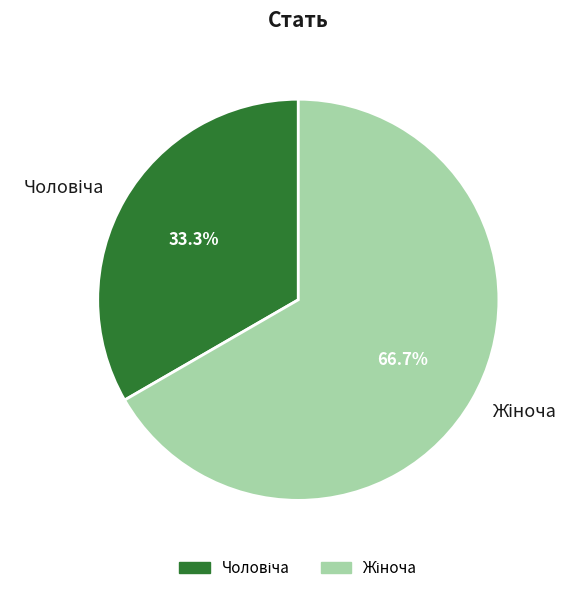

Is there a majority slice in this chart?

Yes